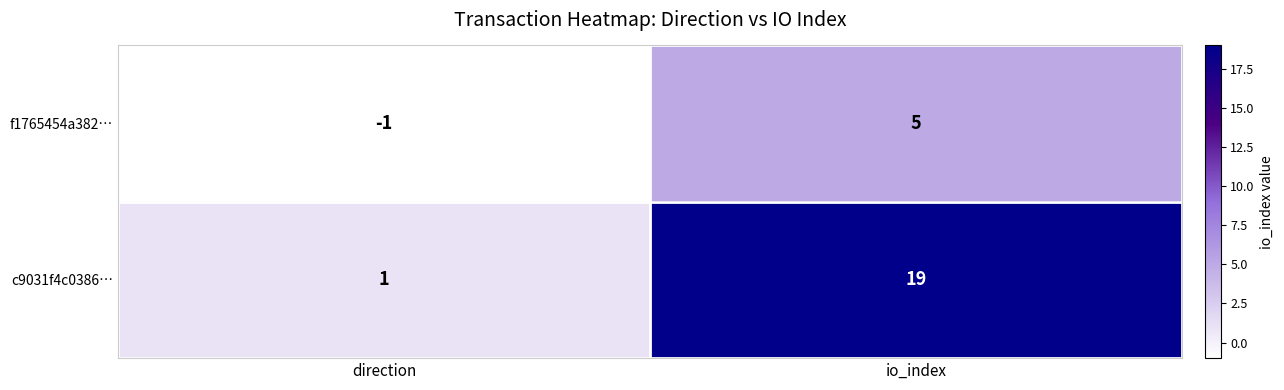

What is the spread (max minus min) of values at io_index?

14